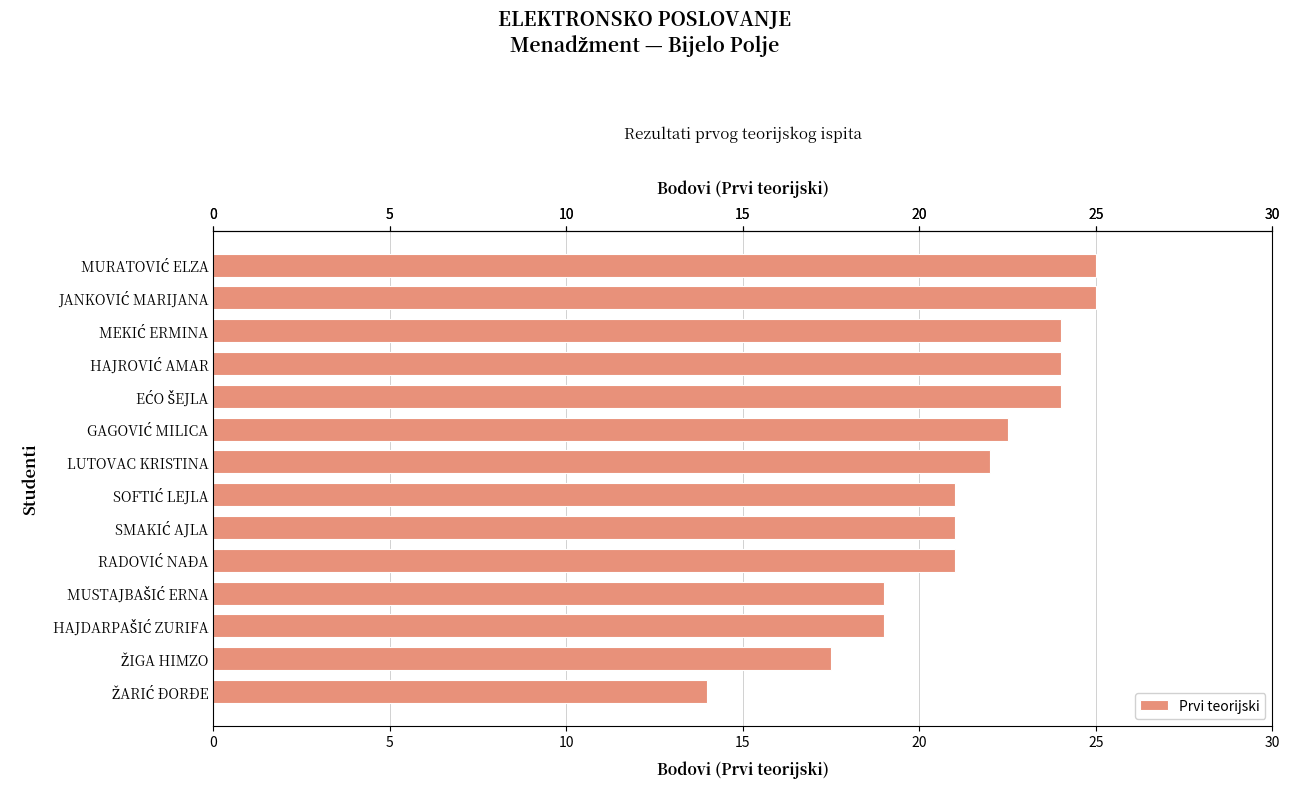

What is the value of the 12th bar from the top?

19.0